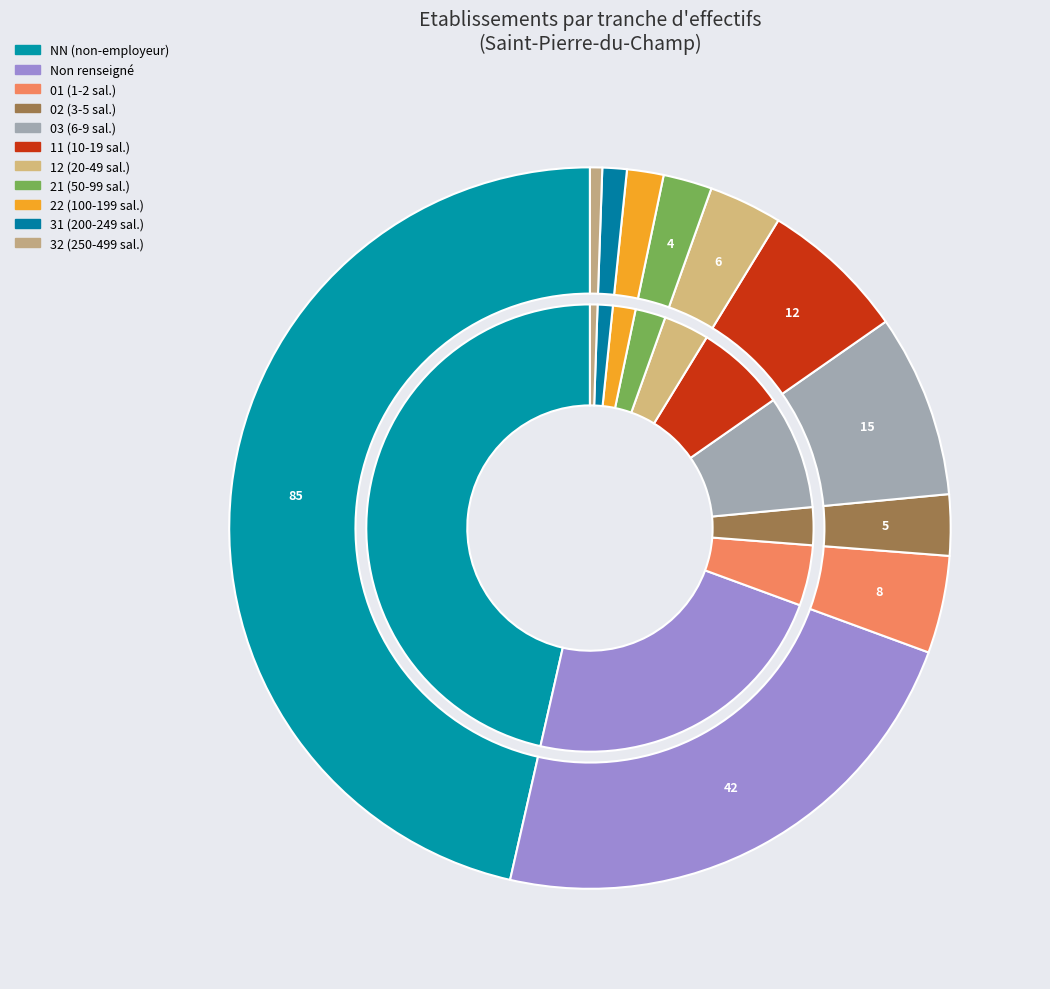

Is there any slice that represents more than half of the pie?

No